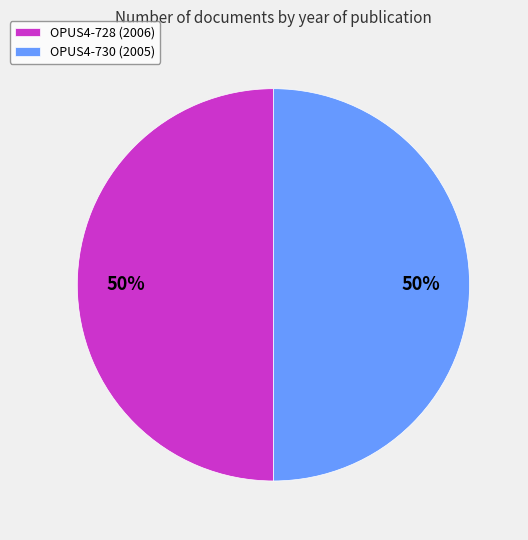

What is the ratio of the value at OPUS4-730 (2005) to the value at OPUS4-728 (2006)?

1.0